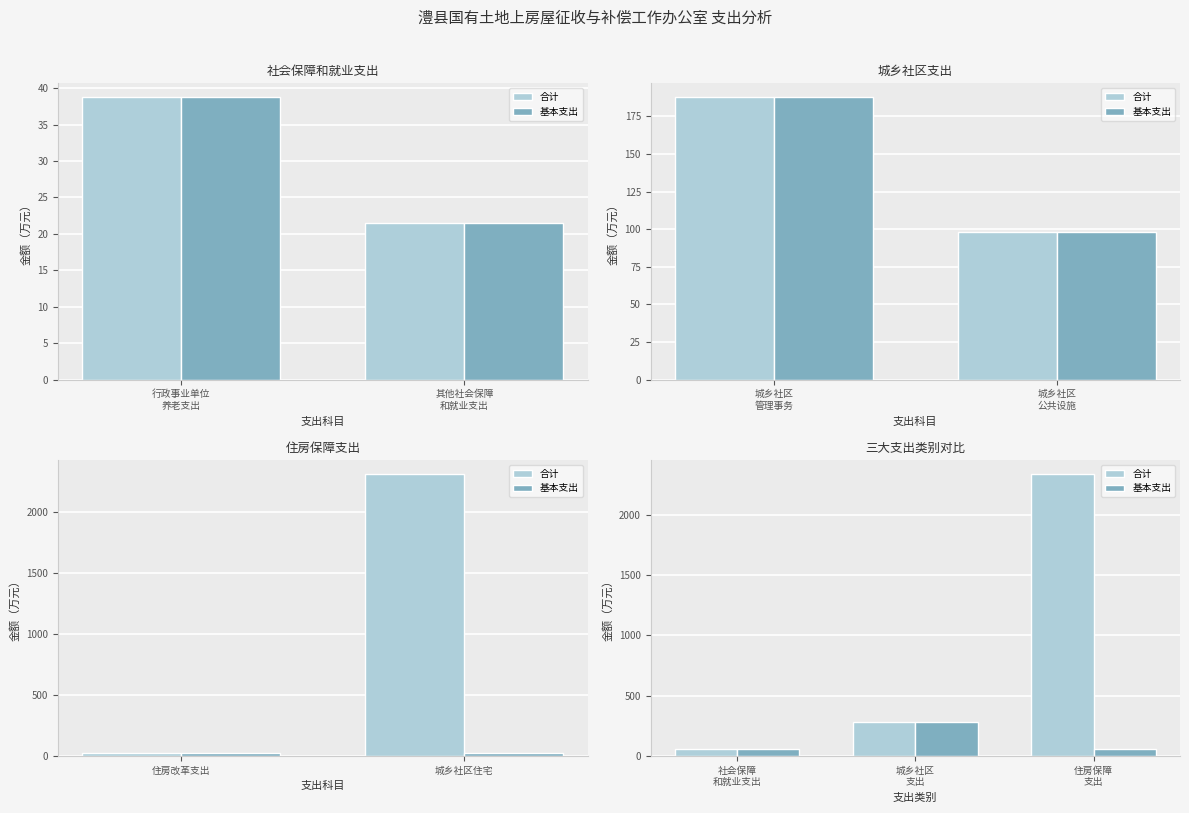

Where is 基本支出 nearest to the value 171?

社会保障 和就业支出